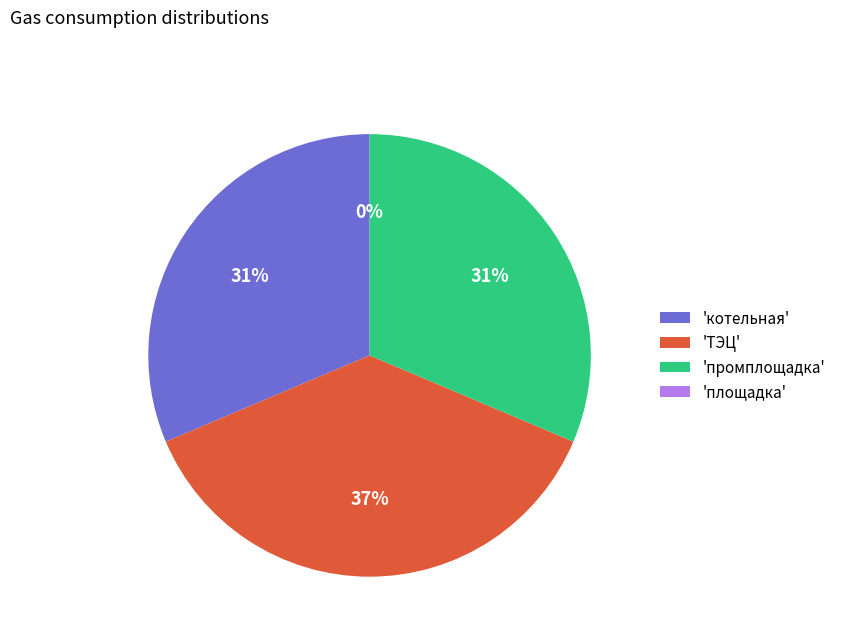

What is the ratio of the value at котельная to the value at ТЭЦ?

0.8